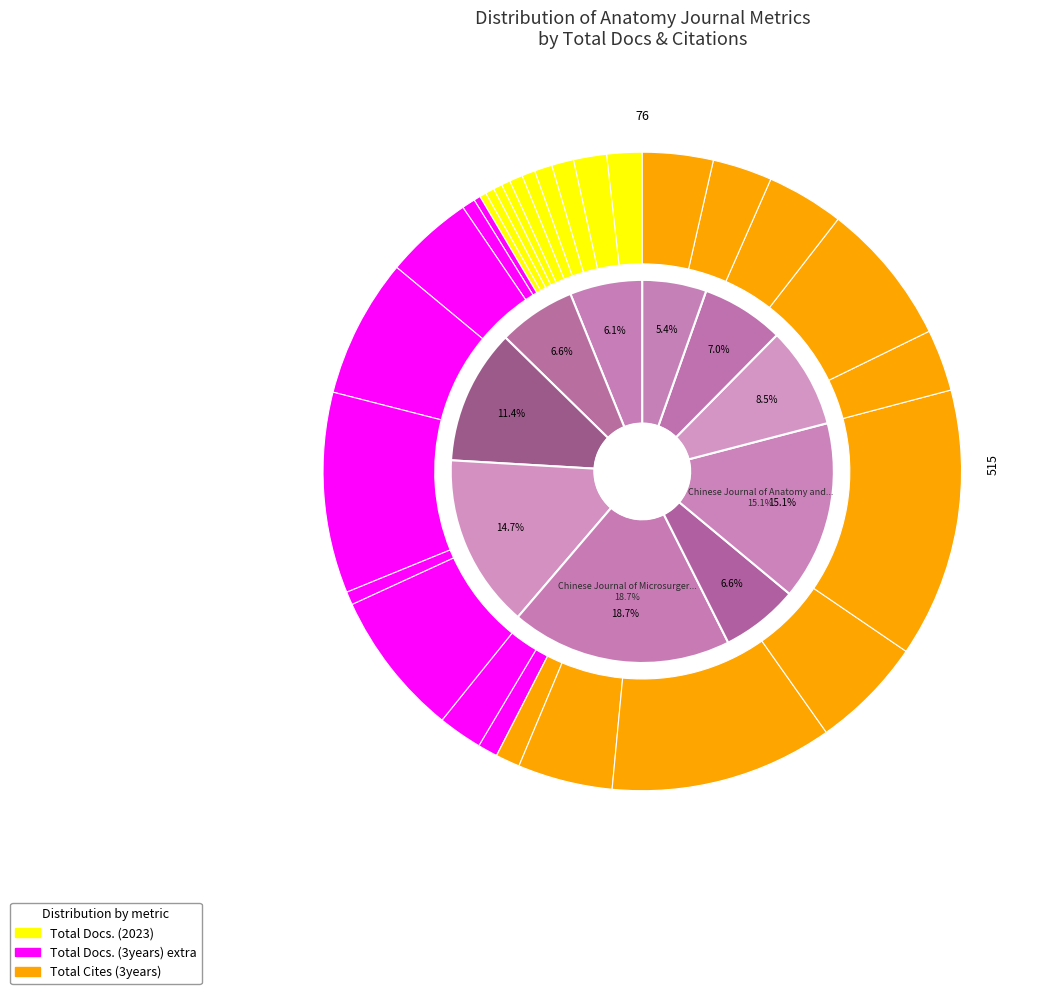

What is the smallest slice in the pie chart?

International Journal of Anatomy and Research